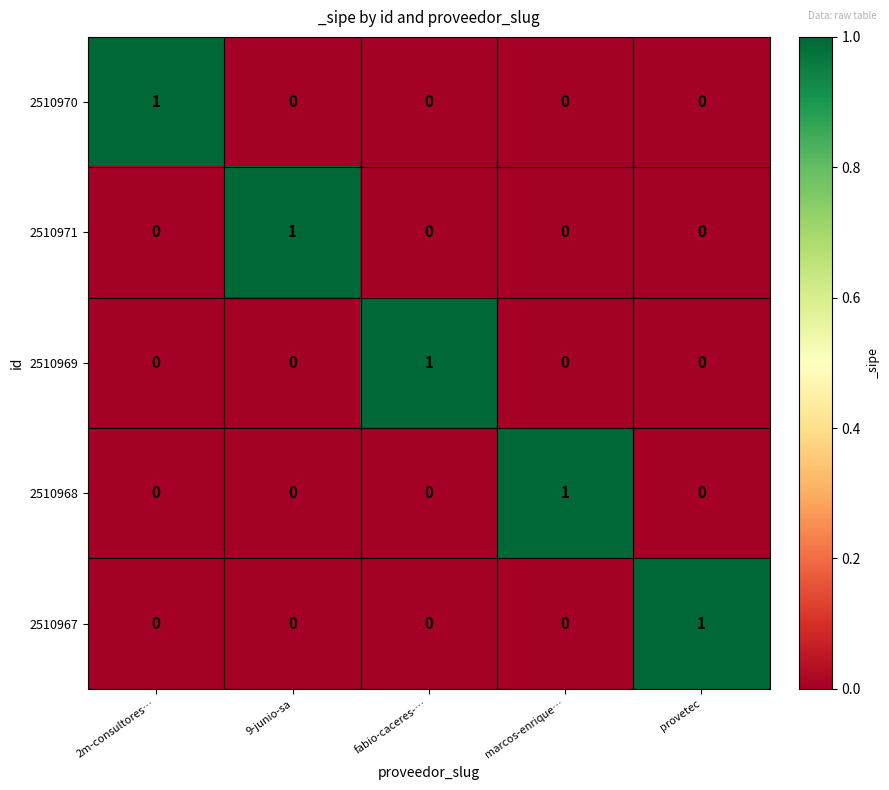

Is the value of 2510967 at marcos-enrique… greater than the value of 2510970 at 2m-consultores…?

No